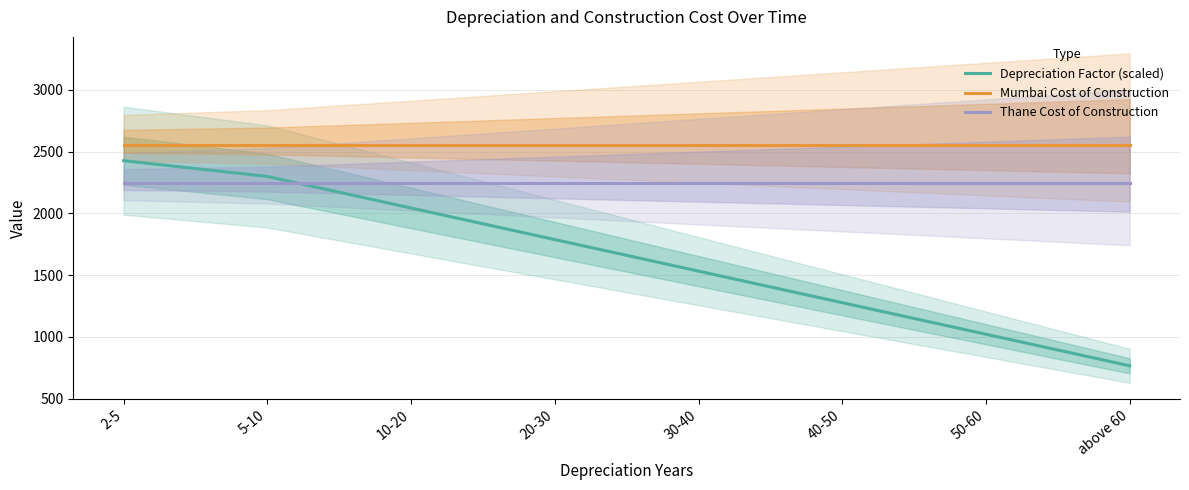

What is the sum of all Mumbai Cost of Construction values?

20438.5